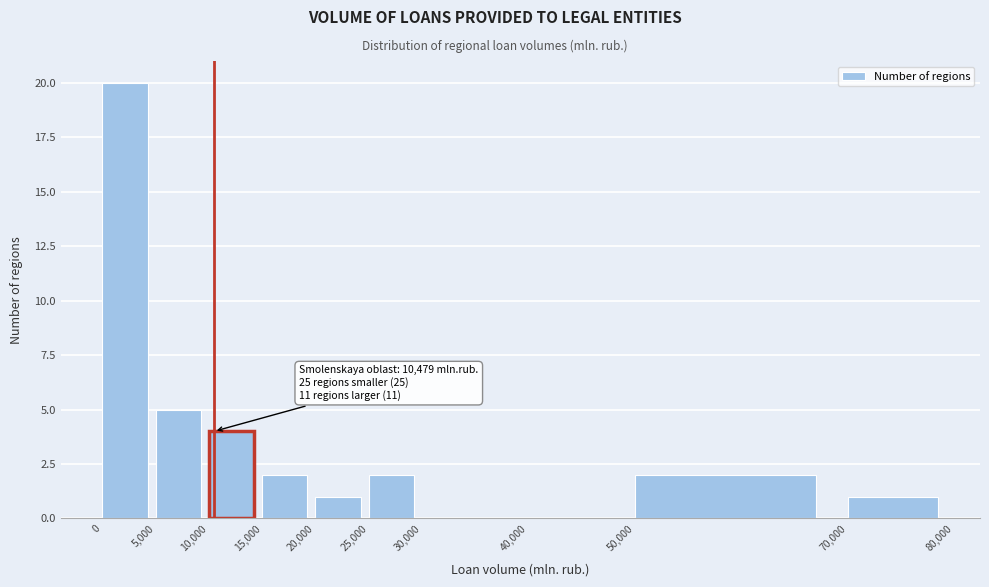

Which range on the x-axis has the tallest bar?

0 to 5,000